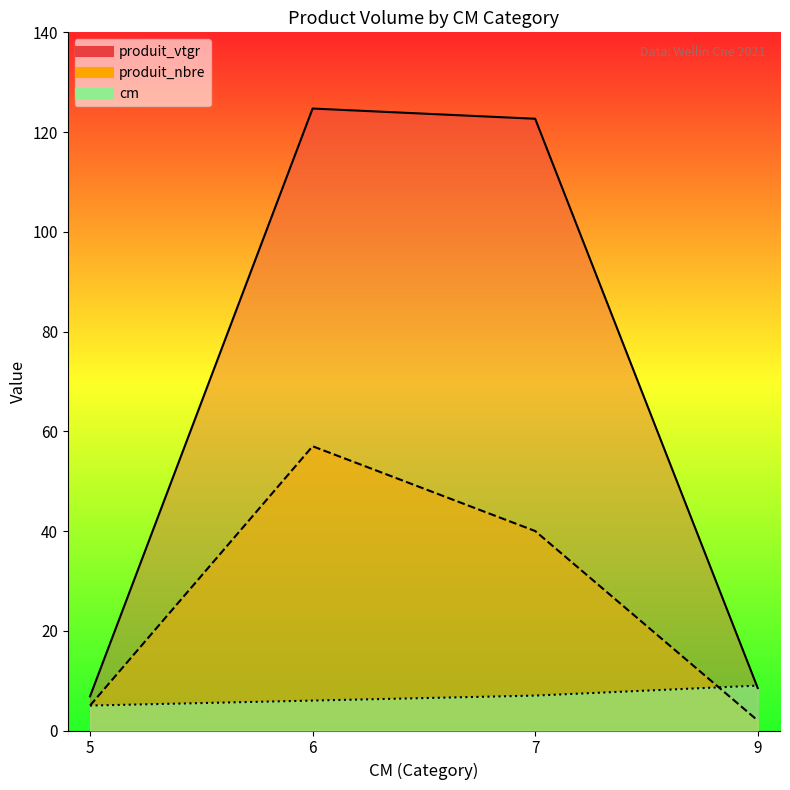

Count the number of categories in the chart.

4